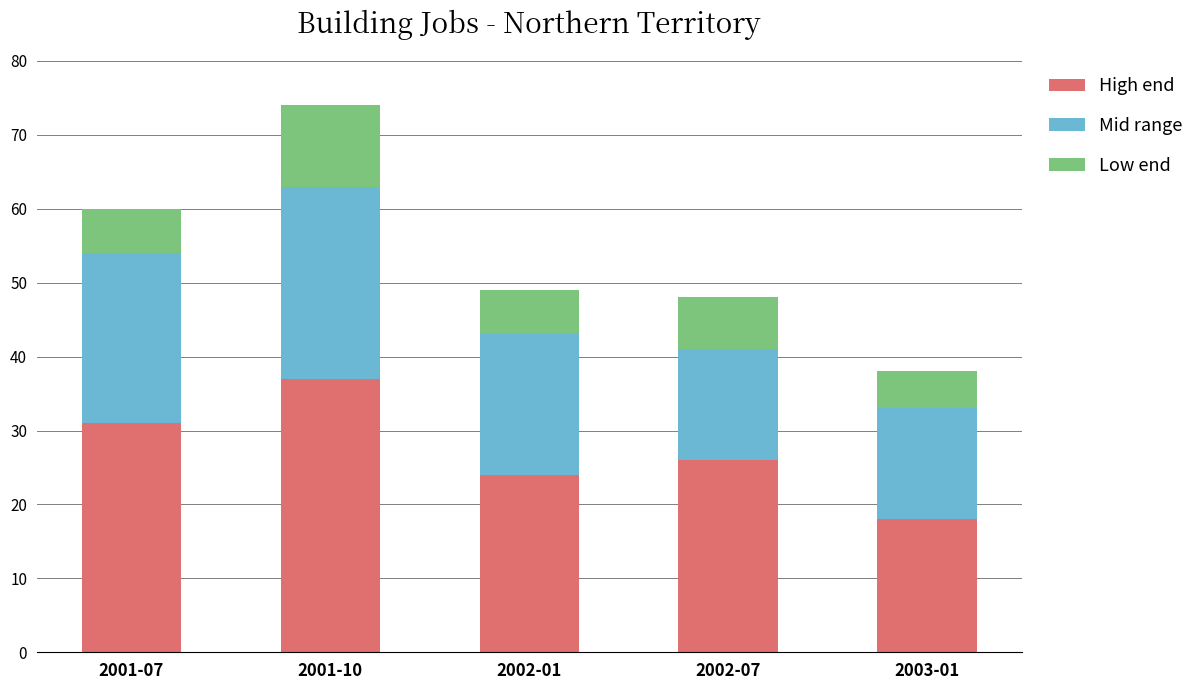

At which category is the sum across all series the highest?

2001-10